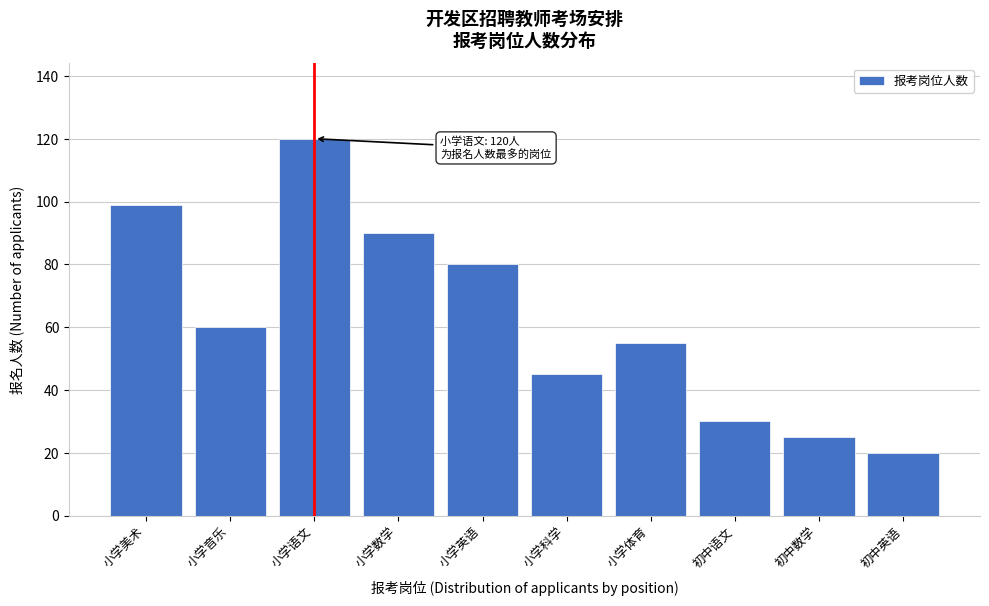

Reading right to left, transcribe all the data shown in this chart.

20	25	30	55	45	80	90	120	60	99